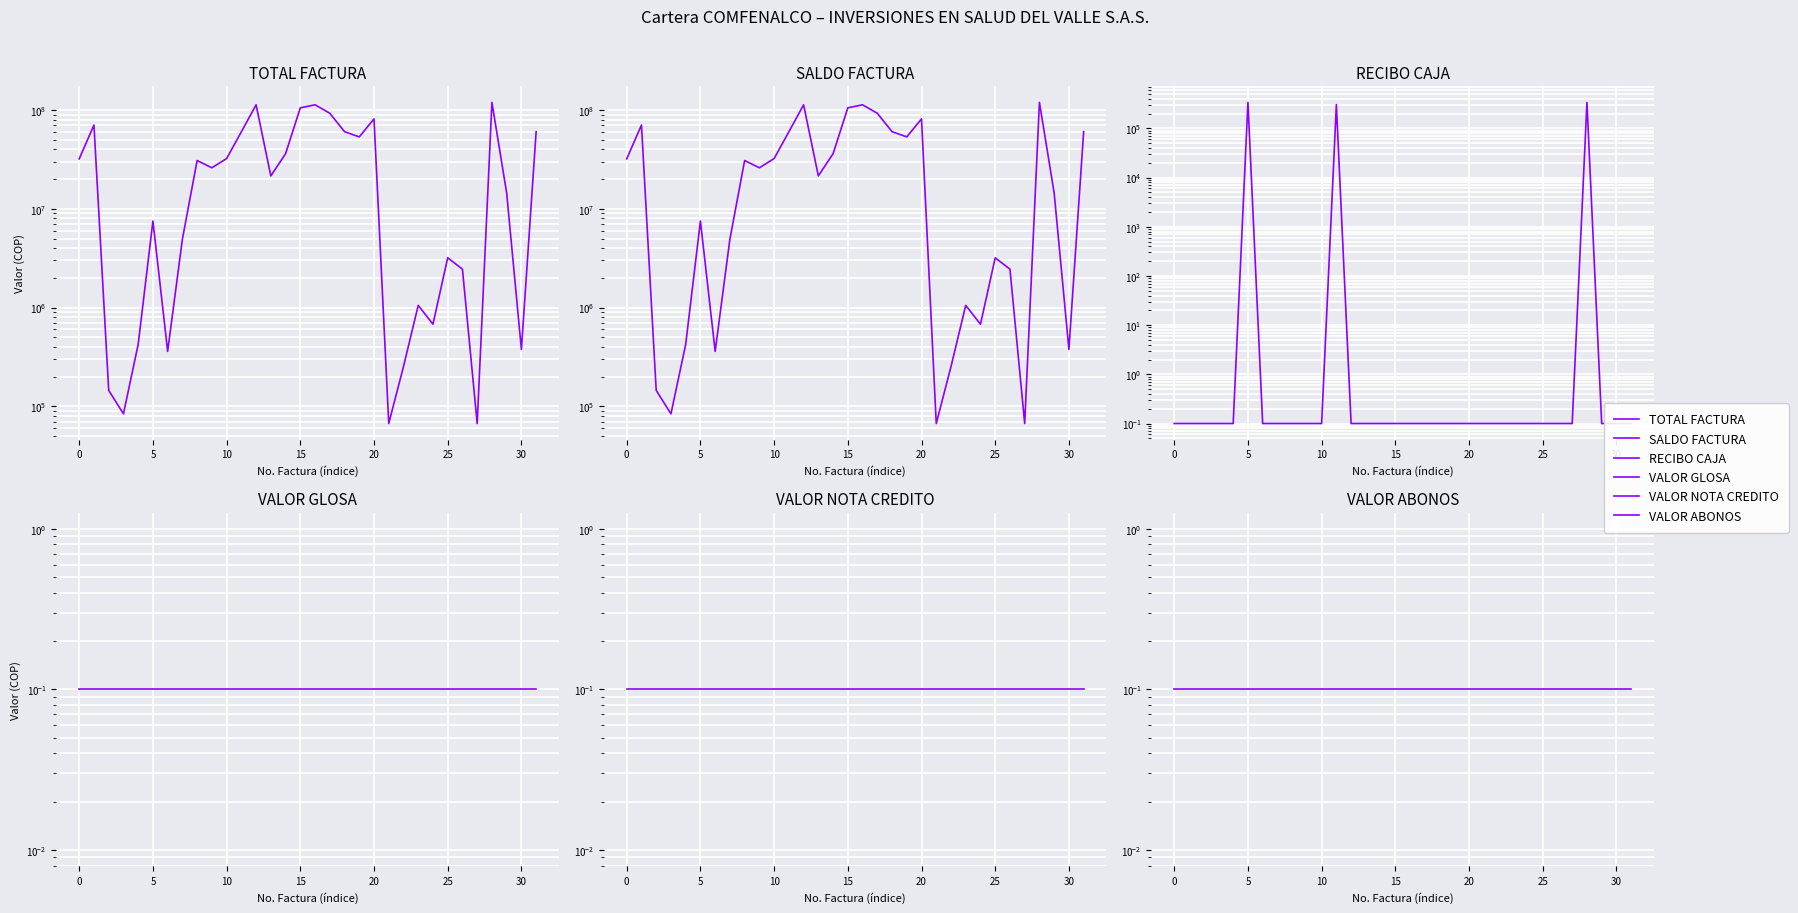

How many interior local peaks does the SALDO FACTURA series have?

9